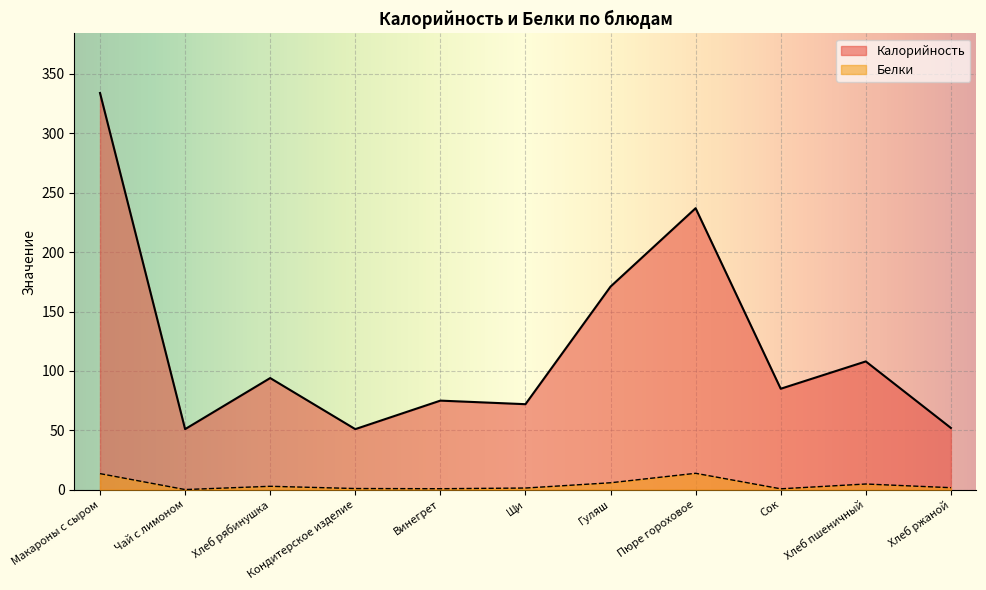

Which series changed the most between Гуляш and Хлеб пшеничный?

Калорийность